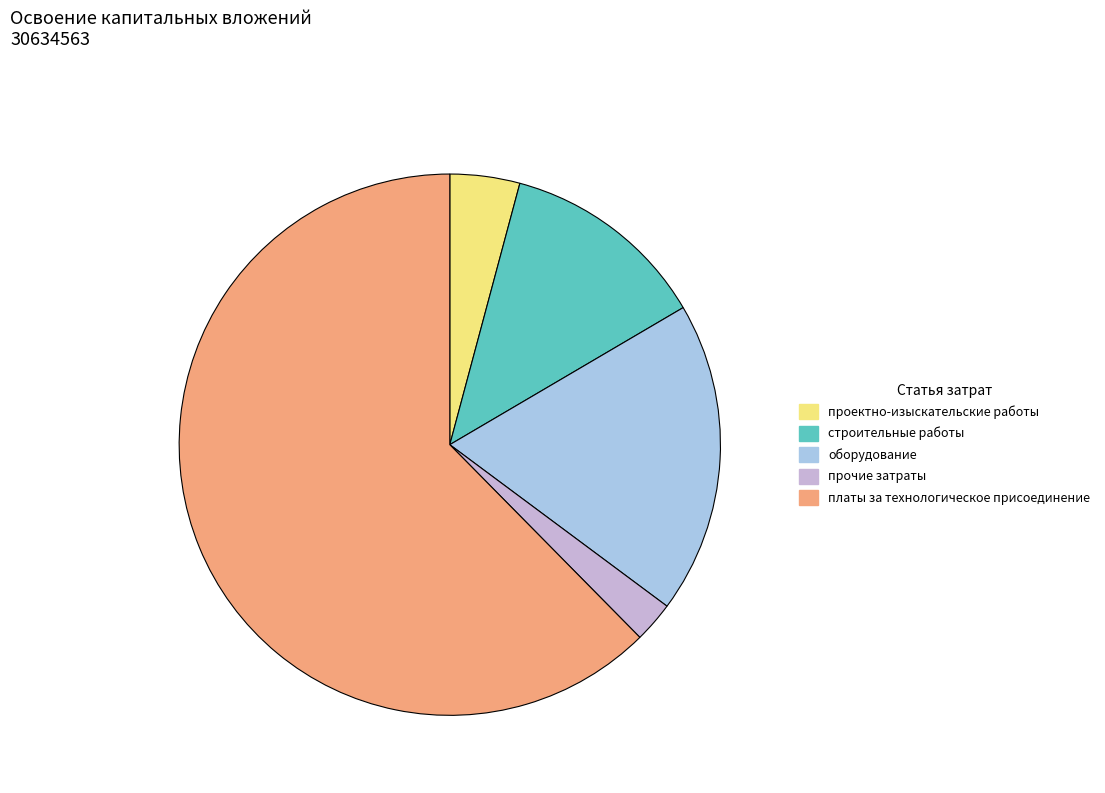

Is there any slice that represents more than half of the pie?

Yes